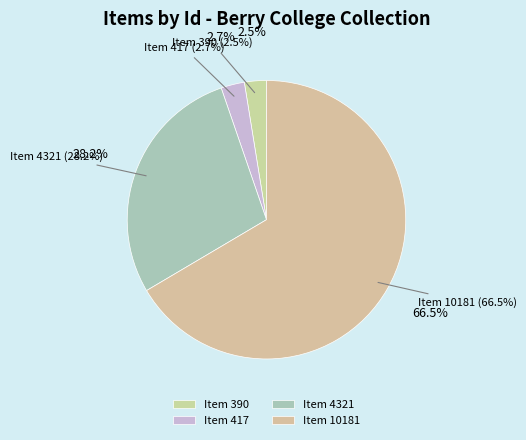

To the nearest percent, what percentage of the pie is Item 4321?

28%